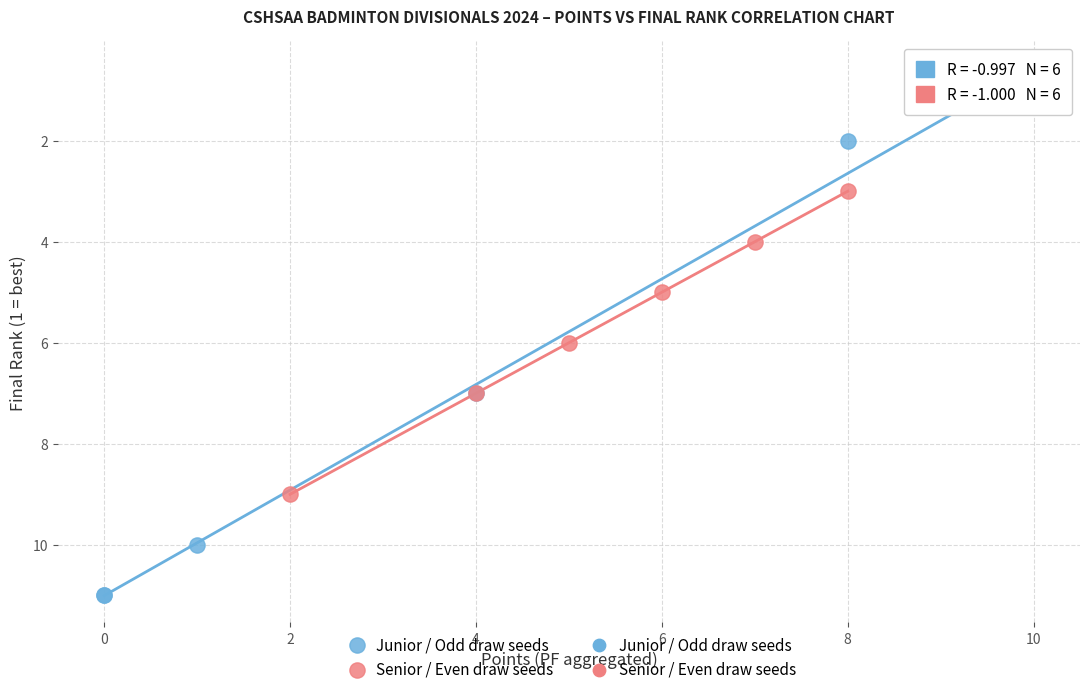

Which series has the largest Y range (max minus min)?

Junior / Odd draw seeds